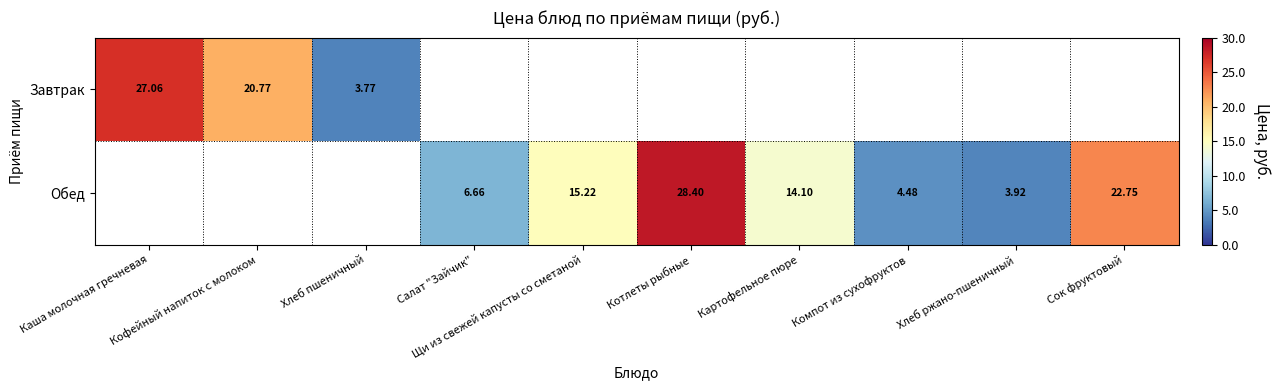

At which category does the chart reach its minimum across all series?

Хлеб пшеничный